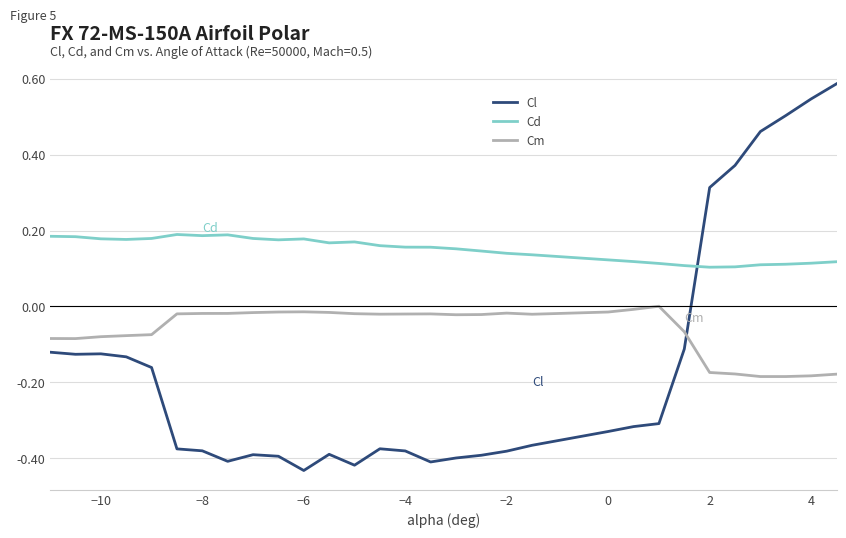

List the series in order of their overall mean, highest first.

Cd, Cm, Cl